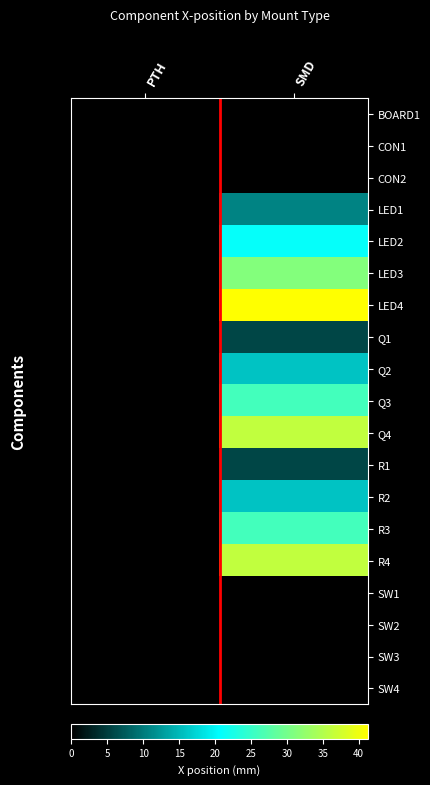

List the series in order of their peak value, lowest first.

BOARD1, CON1, CON2, SW1, SW2, SW3, SW4, Q1, R1, LED1, Q2, R2, LED2, Q3, R3, LED3, Q4, R4, LED4